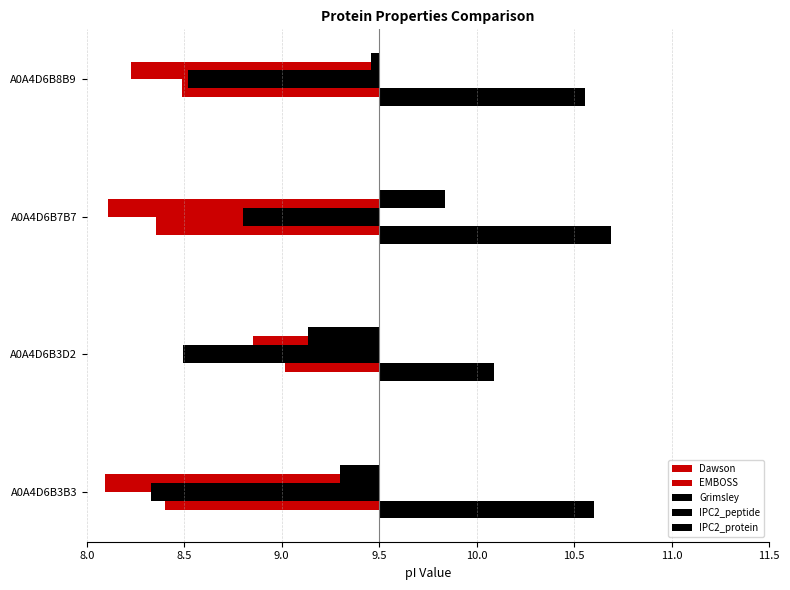

The EMBOSS series shows -1.4 at A0A4D6B3B3. True or false?

True